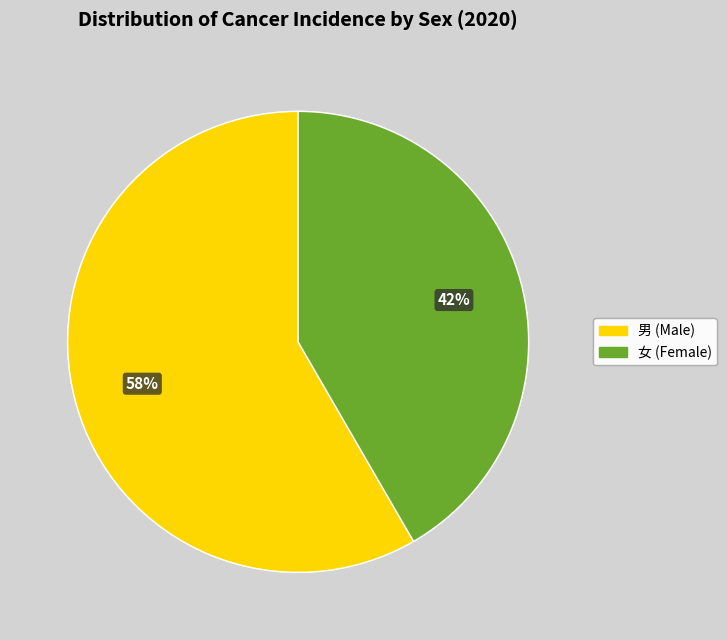

Is there a majority slice in this chart?

Yes